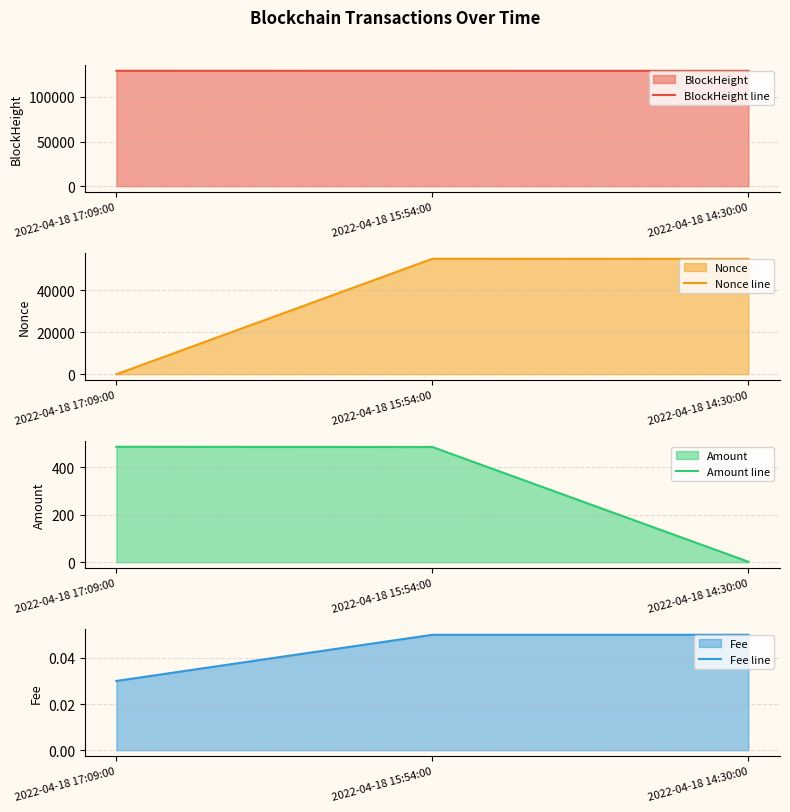

True or false: Nonce line has a value of -29927.3 at 2022-04-18 17:09:00.

False